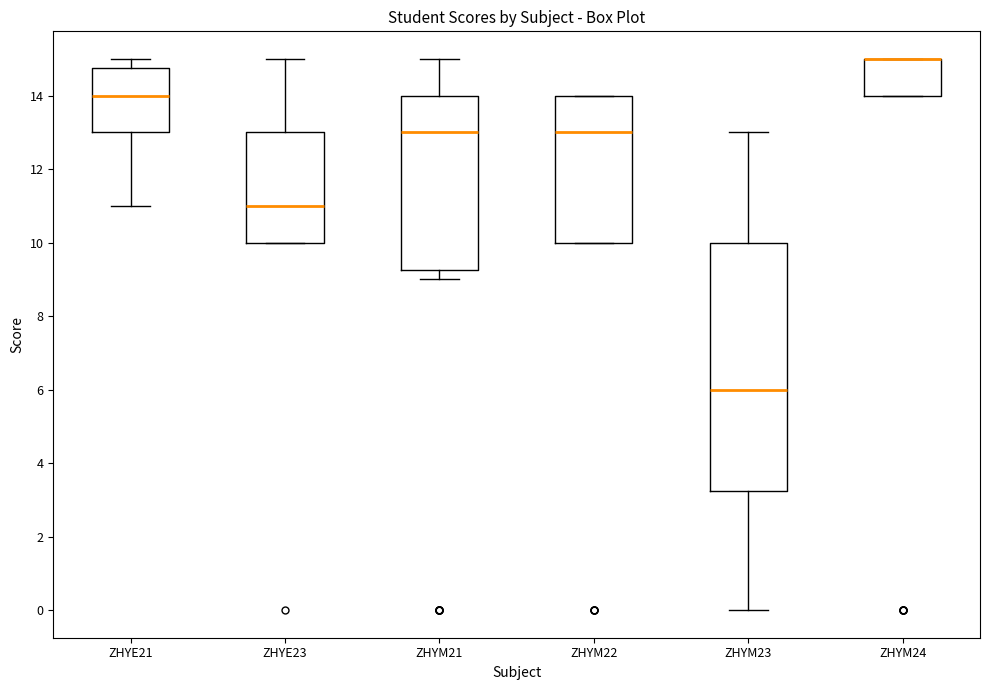

Reading left to right, transcribe this box plot: for each box, give where its median line is, the range the box spans, and where its two whiskers end, as read against the y-axis. The values are not printed on the chart, so give them approximately, as read against the axis.

ZHYE21: median 14.0, box 13.0 to 14.8, whiskers 11.0 to 15.0
ZHYE23: median 11.0, box 10.0 to 13.0, whiskers 10.0 to 15.0
ZHYM21: median 13.0, box 9.2 to 14.0, whiskers 9.0 to 15.0
ZHYM22: median 13.0, box 10.0 to 14.0, whiskers 10.0 to 14.0
ZHYM23: median 6.0, box 3.2 to 10.0, whiskers 0.0 to 13.0
ZHYM24: median 15.0 (drawn on the box's upper edge), box 14.0 to 15.0, whiskers 14.0 to 15.0